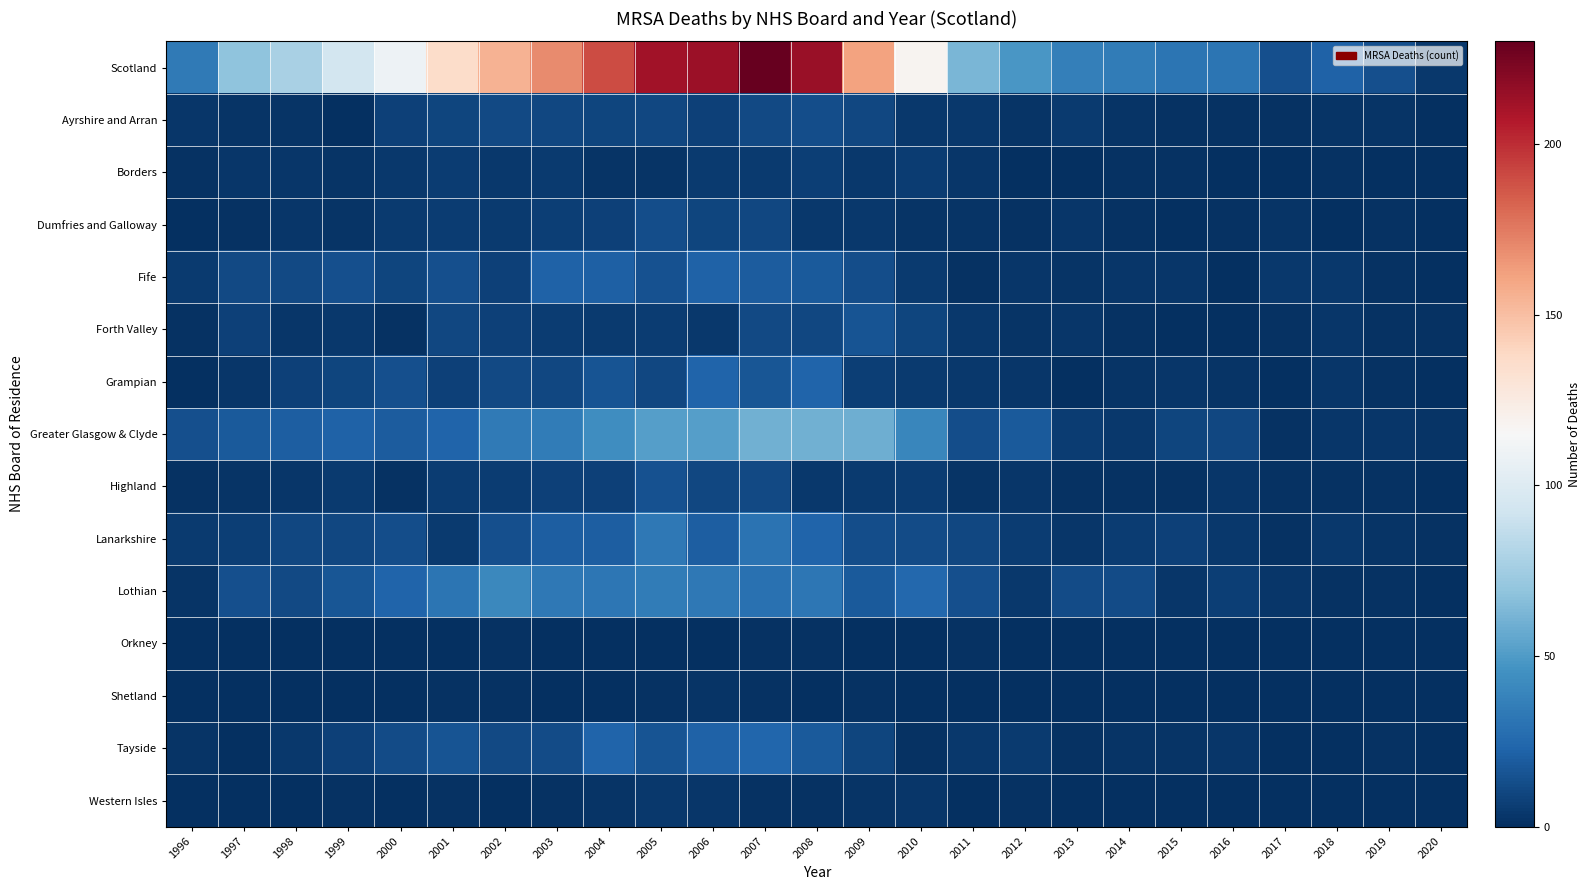

At which category is the sum across all series the highest?

2007